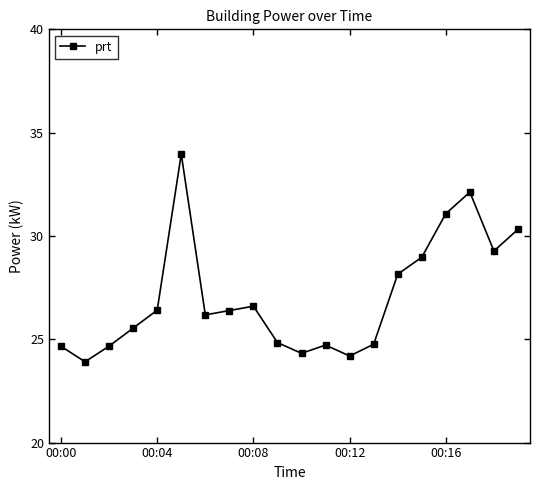

What is the minimum value shown in the chart?

23.9